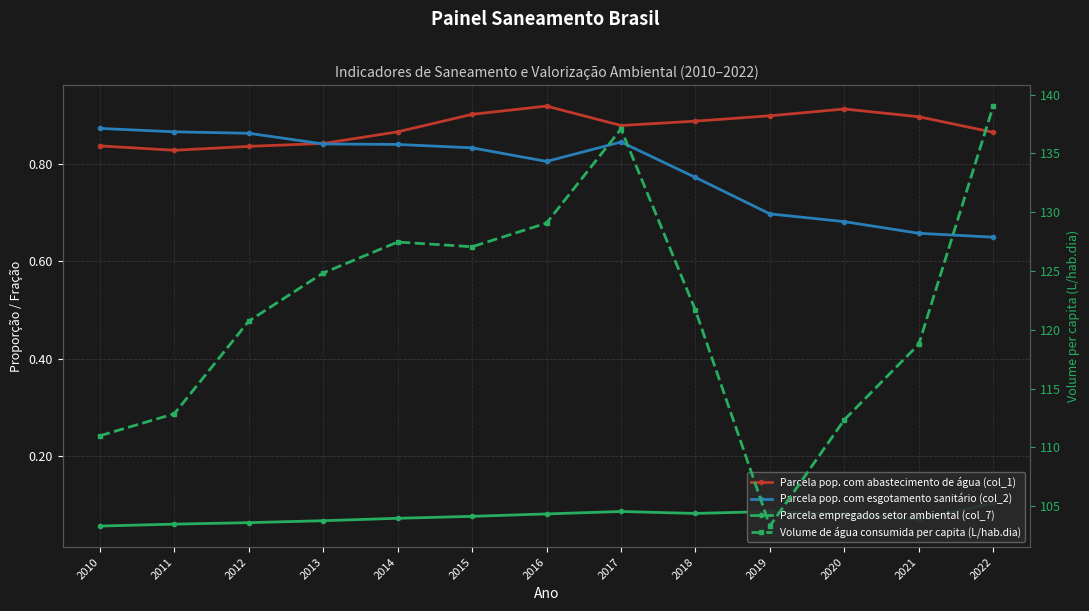

True or false: Parcela empregados setor ambiental (col_7) and Parcela pop. com abastecimento de água (col_1) intersect in this chart.

False